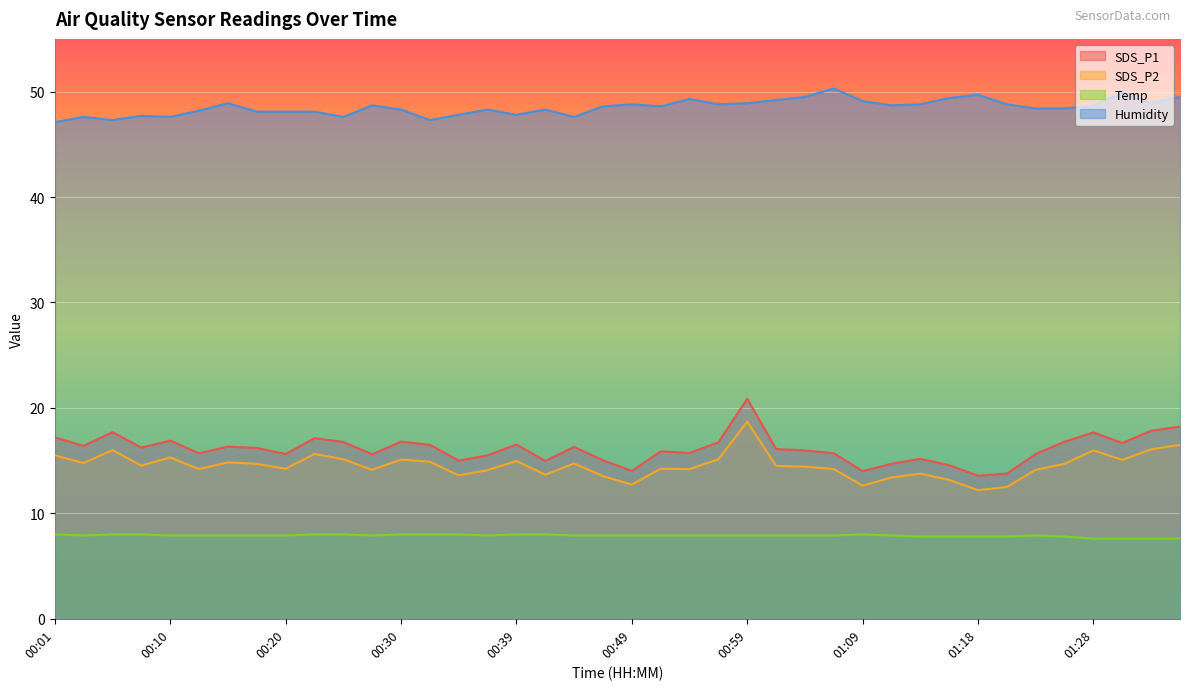

At which label does SDS_P1 first exceed 16?

00:01